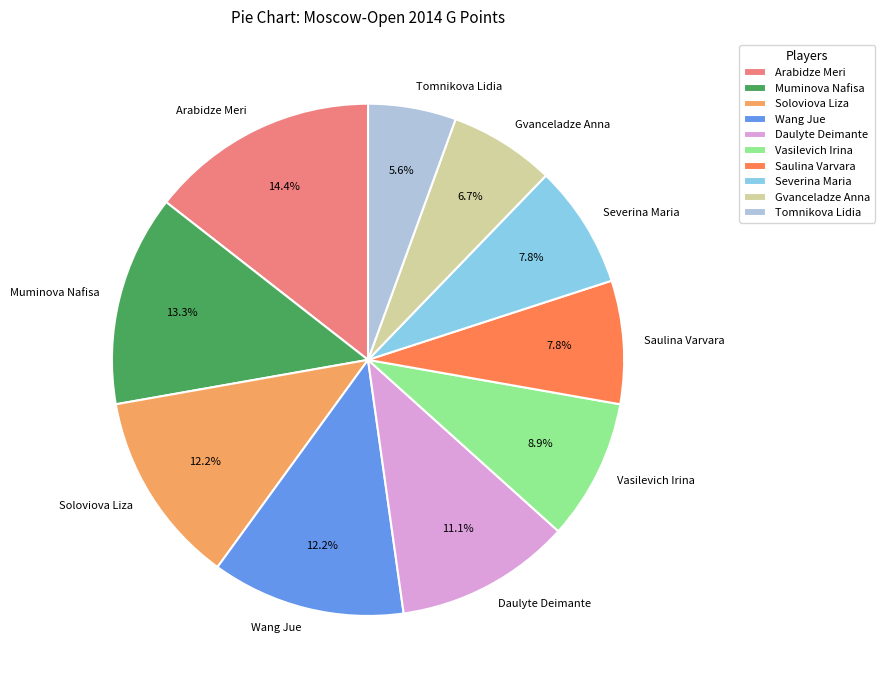

Between Tomnikova Lidia and Vasilevich Irina, which is larger?

Vasilevich Irina